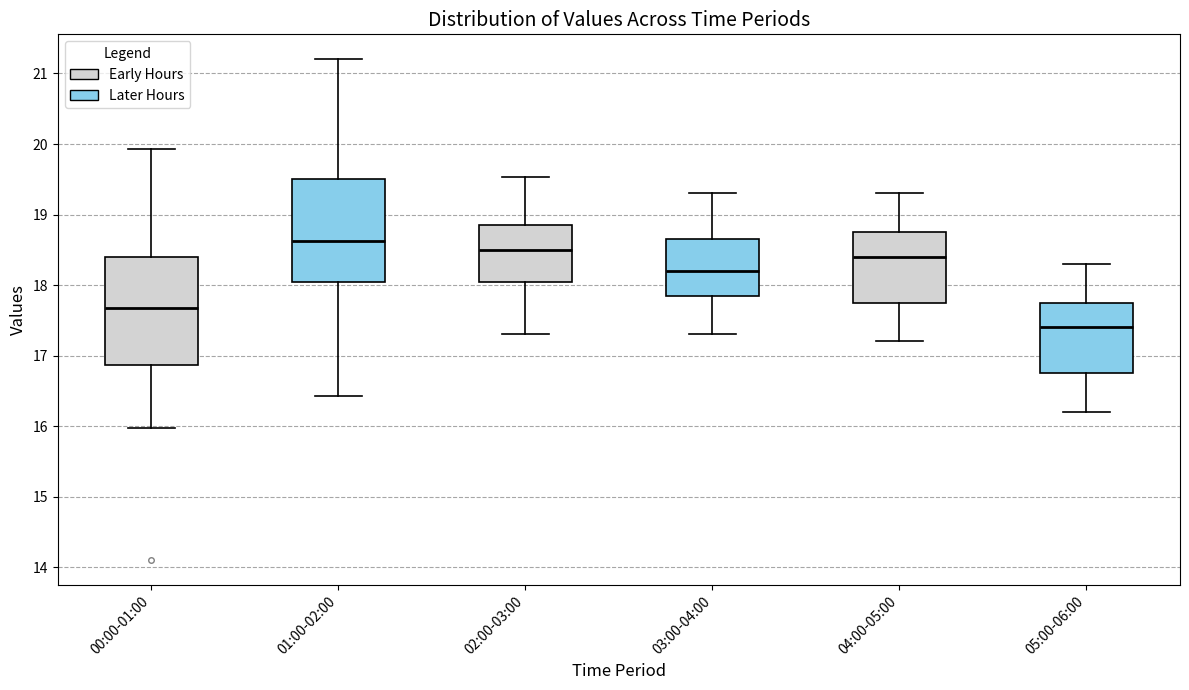

Reading left to right, transcribe this box plot: for each box, give where its median line is, the range the box spans, and where its two whiskers end, as read against the y-axis. The values are not printed on the chart, so give them approximately, as read against the axis.

00:00-01:00: median 17.7, box 16.9 to 18.4, whiskers 16.0 to 19.9
01:00-02:00: median 18.6, box 18.1 to 19.5, whiskers 16.4 to 21.2
02:00-03:00: median 18.5, box 18.1 to 18.9, whiskers 17.3 to 19.5
03:00-04:00: median 18.2, box 17.9 to 18.7, whiskers 17.3 to 19.3
04:00-05:00: median 18.4, box 17.8 to 18.8, whiskers 17.2 to 19.3
05:00-06:00: median 17.4, box 16.8 to 17.8, whiskers 16.2 to 18.3